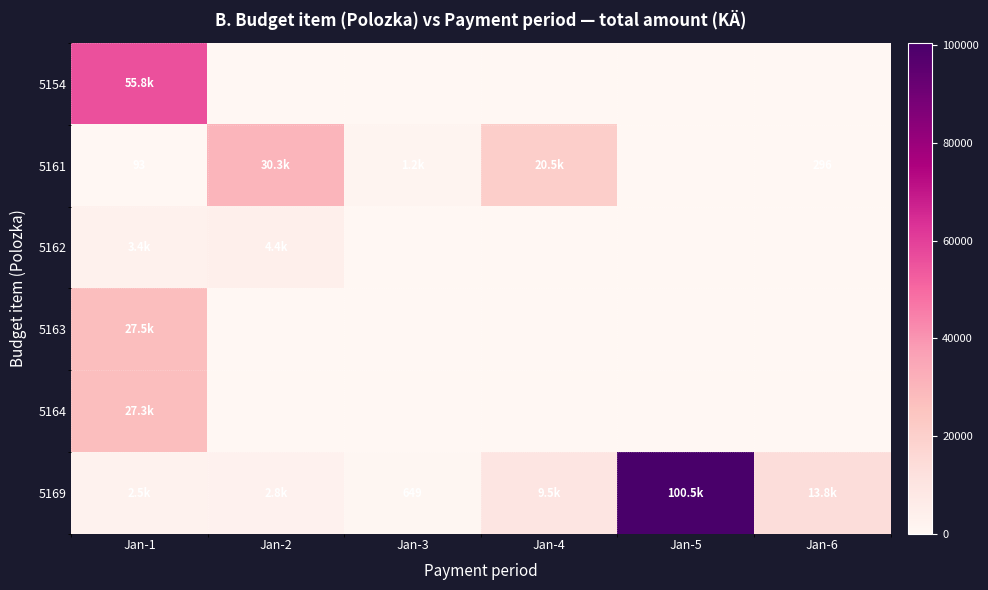

At which label does 5161 reach its peak?

Jan-2